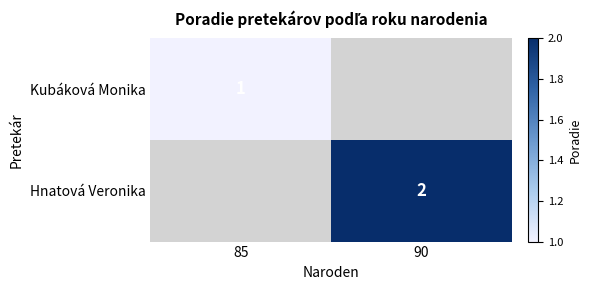

The Kubáková Monika series shows 1 at 85. True or false?

True